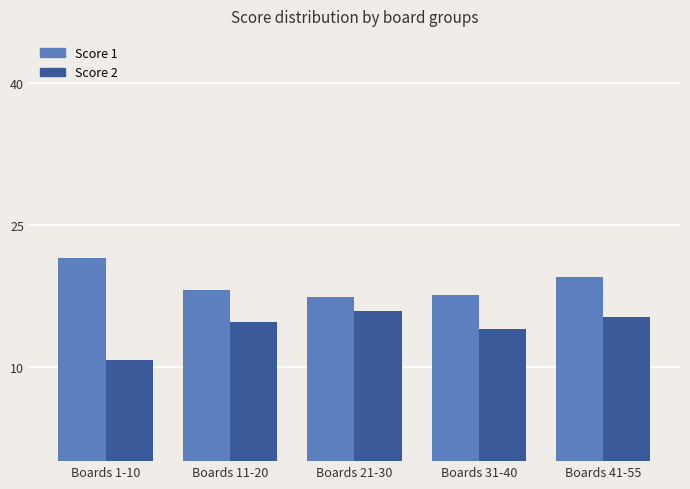

Which series has the largest total across all categories?

Score 1